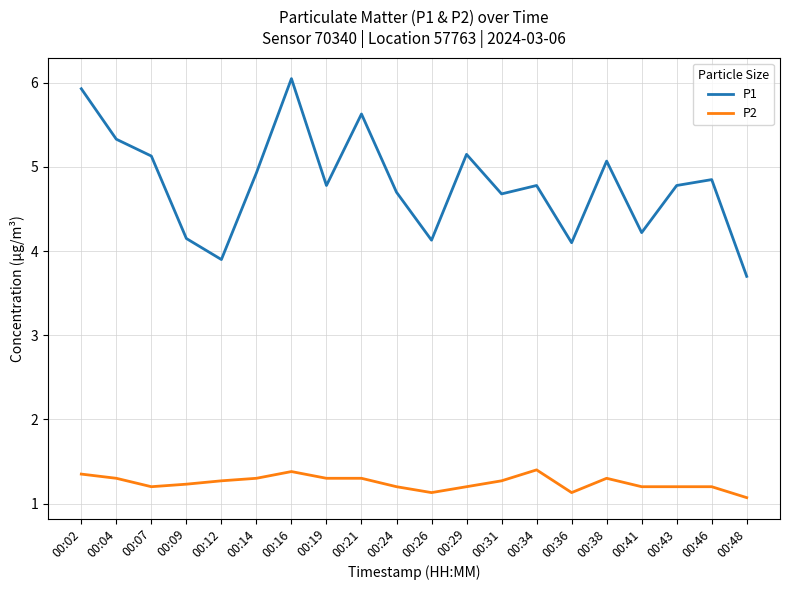

True or false: P1 and P2 intersect in this chart.

False